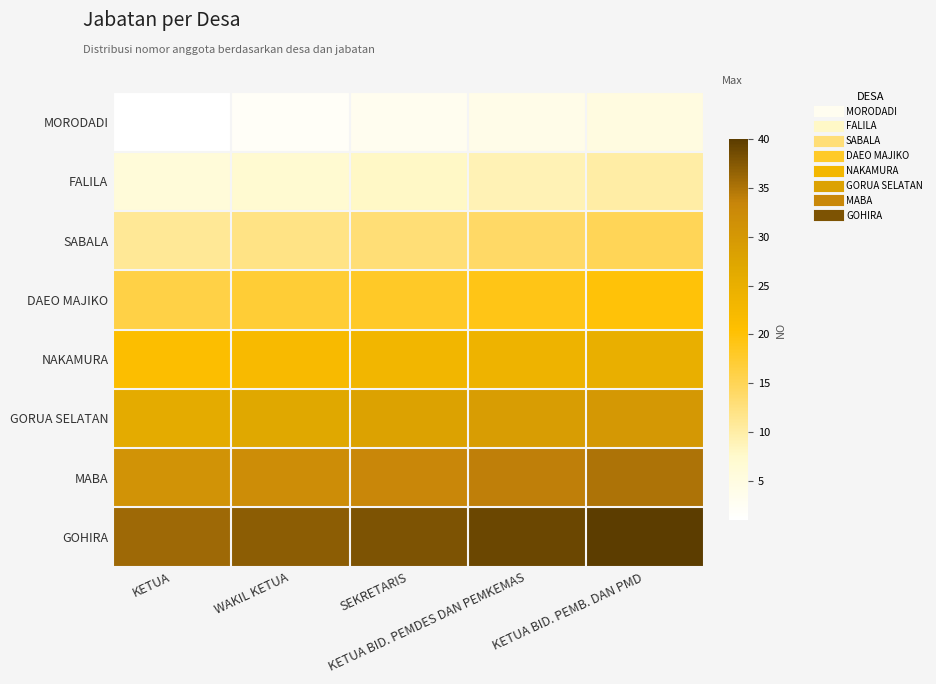

At which category is the sum across all series the highest?

KETUA BID. PEMB. DAN PMD